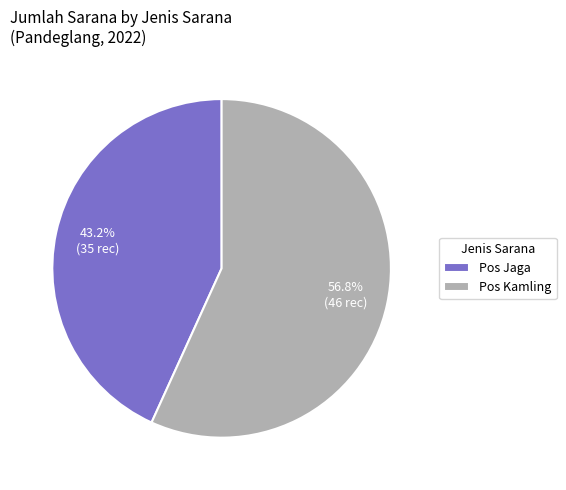

Combined, what portion of the pie is Pos Jaga and Pos Kamling?

100.0%